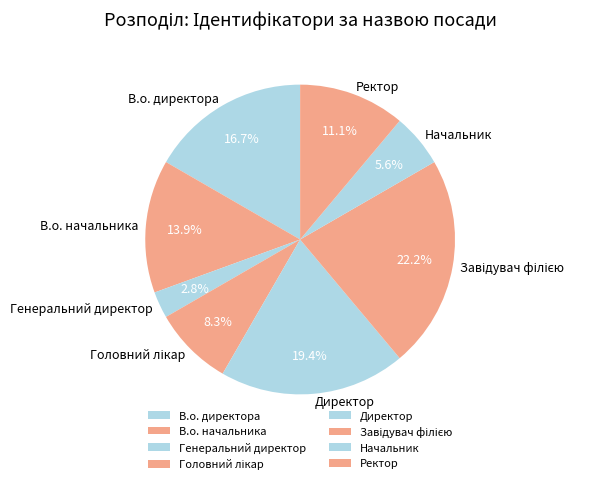

Count the number of slices in the pie.

8